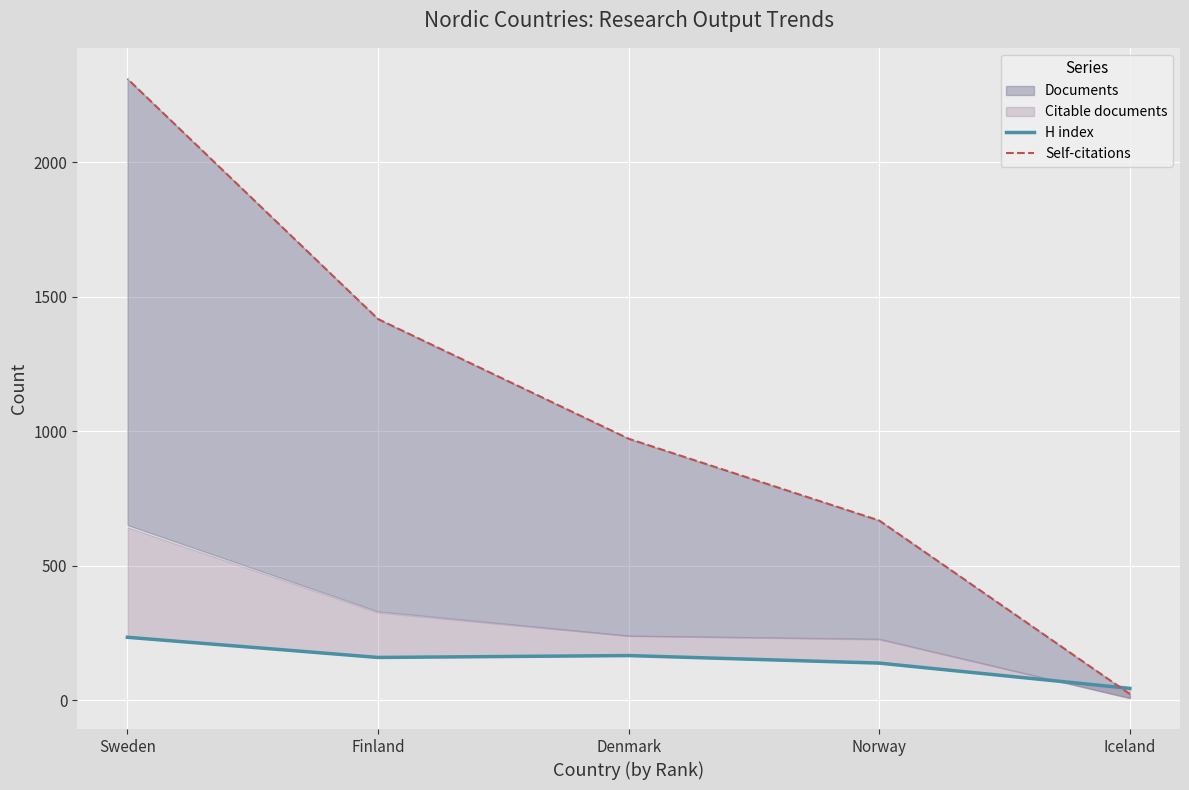

Which category has the highest value across all series?

Sweden